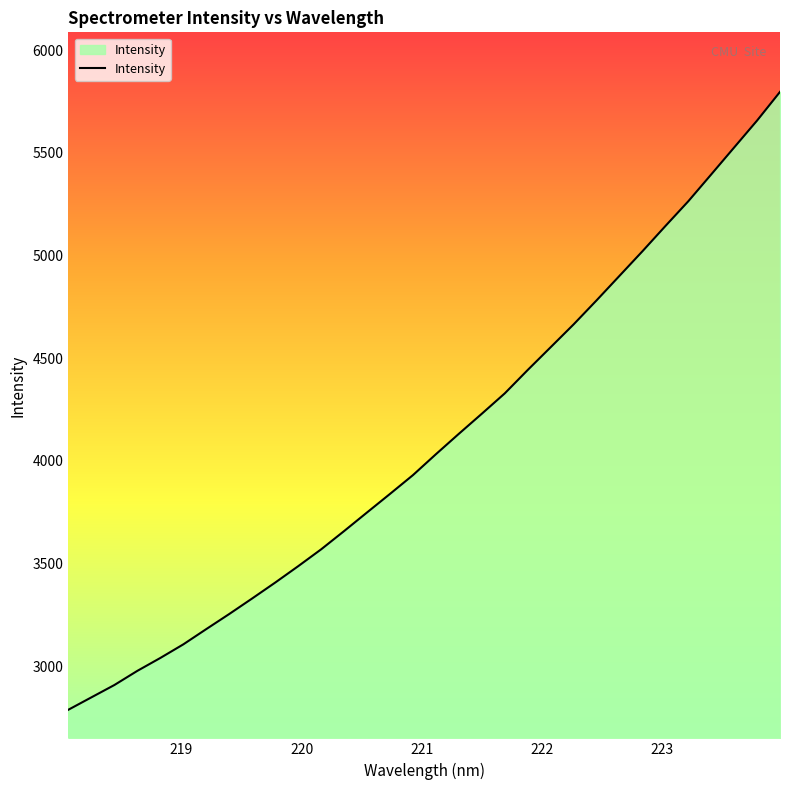

How many series are shown in this chart?

1